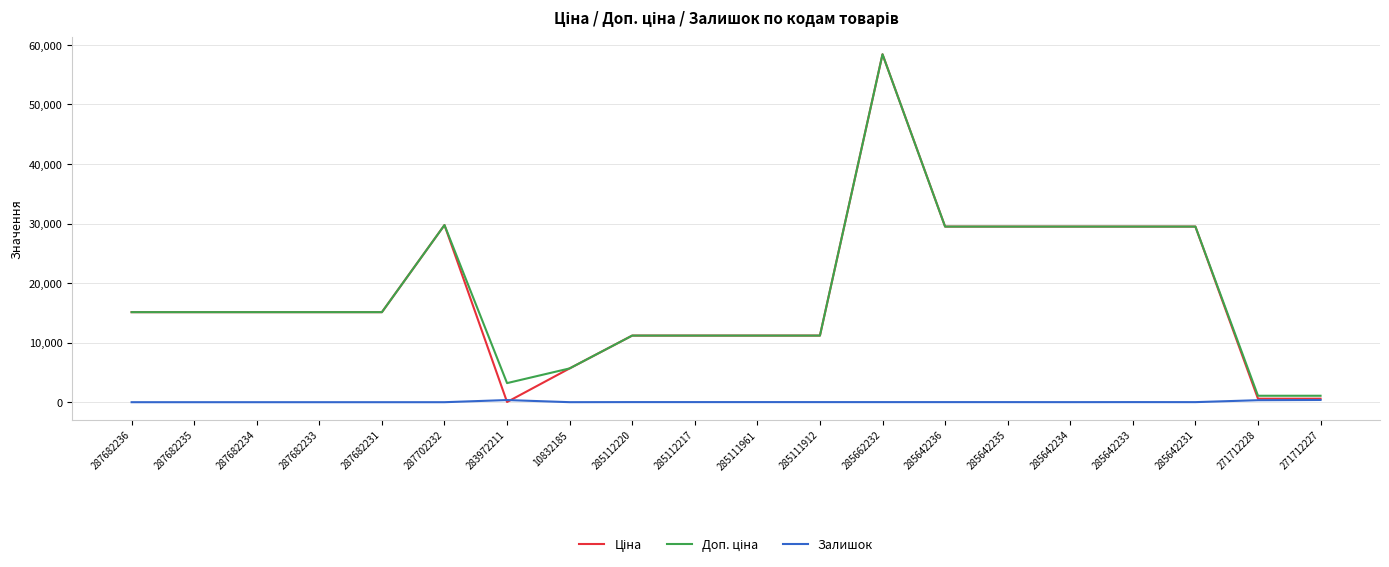

How many lines are shown in the chart?

3